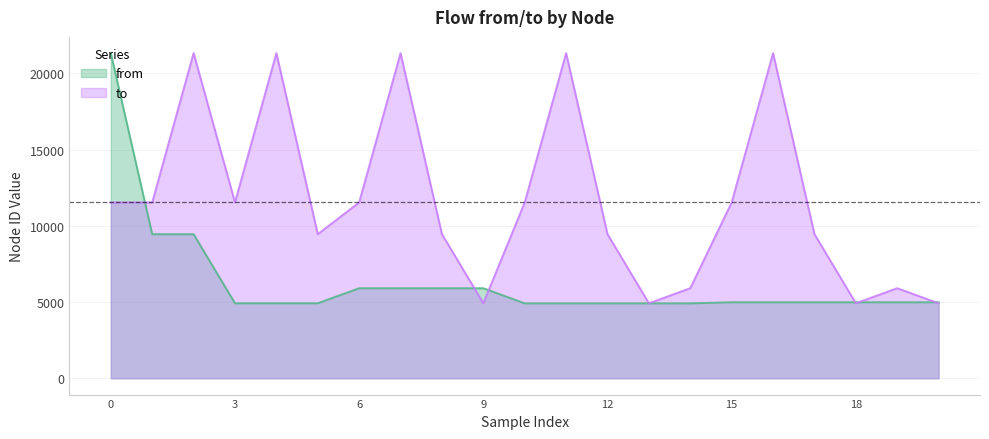

How many data points in to are less than 11540?

10